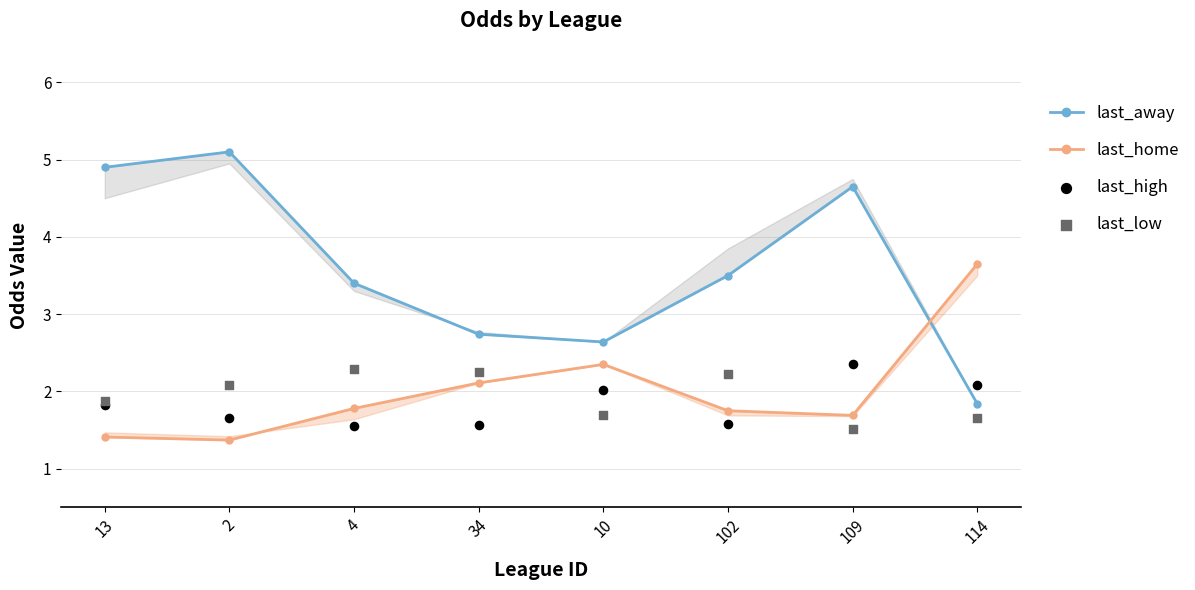

Which series contains the lowest Y value?

last_home